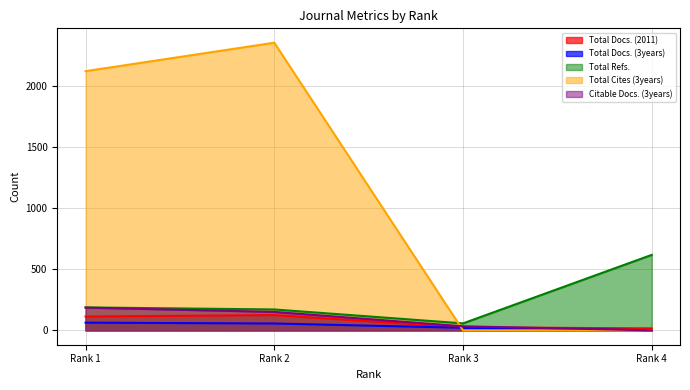

Which series has the largest total across all categories?

Total Cites (3years)